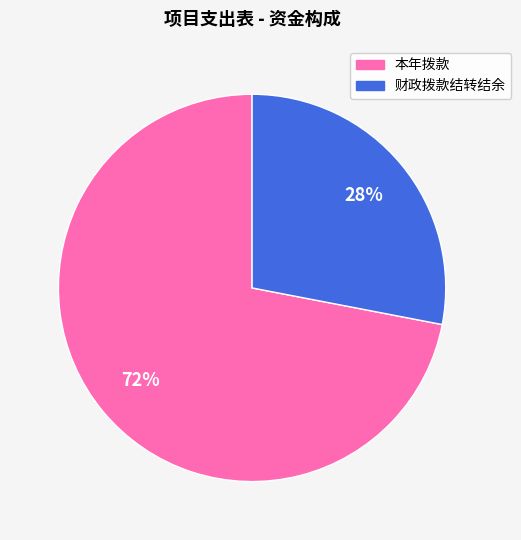

How many segments does this pie chart have?

2